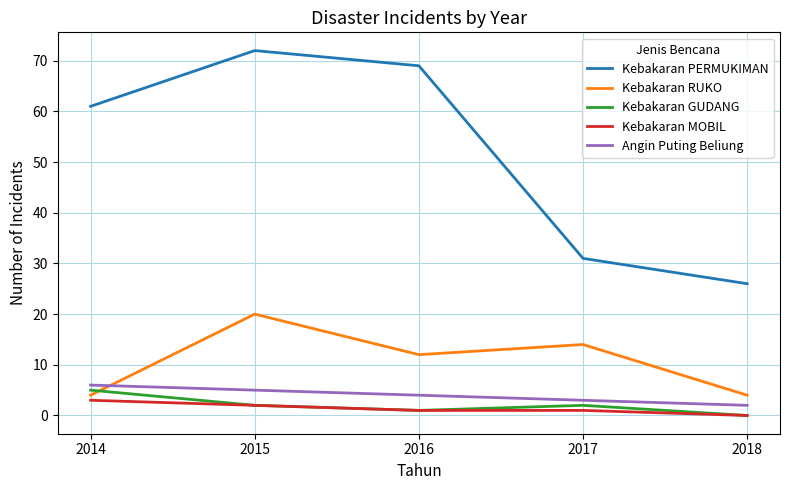

Reading right to left, extract all data points from this chart.

Kebakaran PERMUKIMAN: 26	31	69	72	61
Kebakaran RUKO: 4	14	12	20	4
Kebakaran GUDANG: 0	2	1	2	5
Kebakaran MOBIL: 0	1	1	2	3
Angin Puting Beliung: 2	3	4	5	6